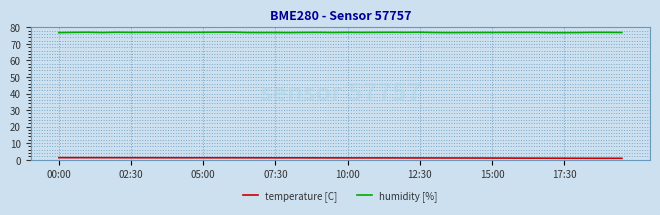

List the series in order of their peak value, highest first.

humidity [%], temperature [C]